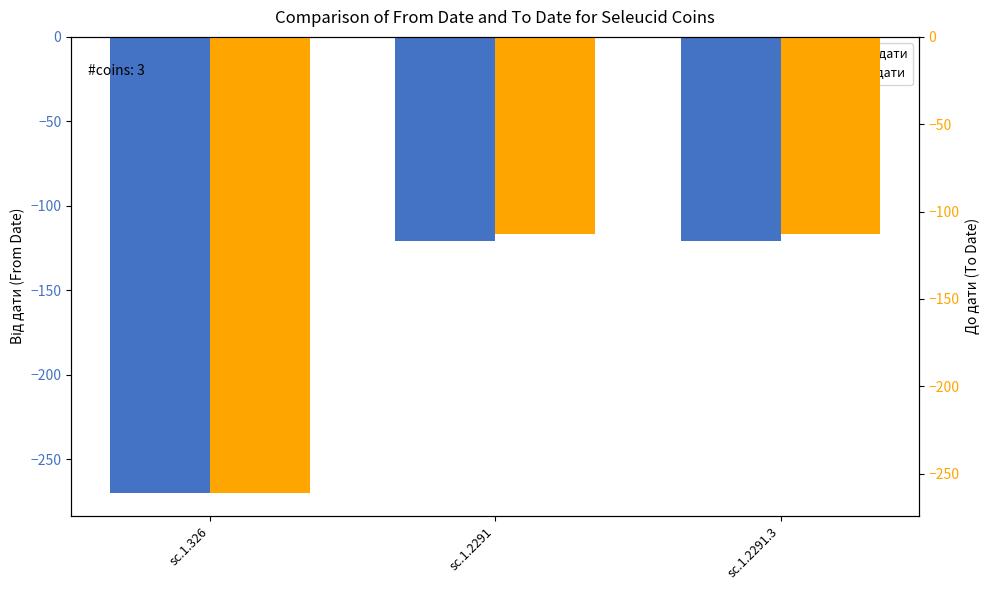

Rank the series by their average value, from lowest to highest.

Від дати, До дати